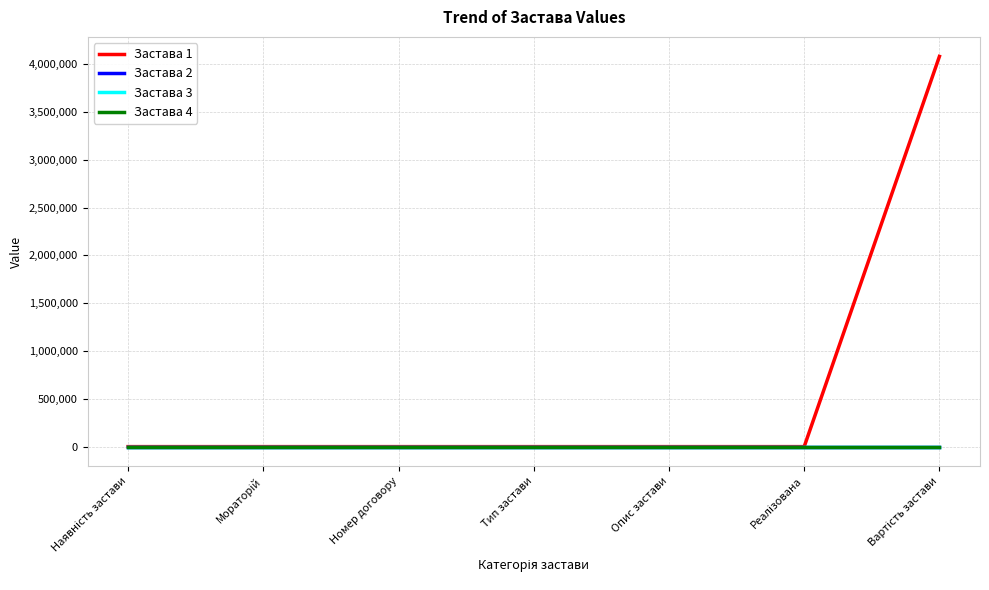

Does the chart display data point markers on the line(s)?

No